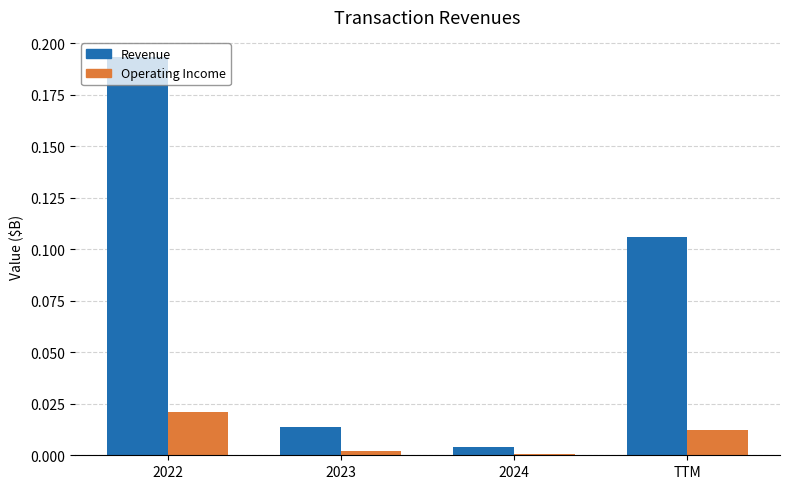

At which category does the chart reach its peak across all series?

2022